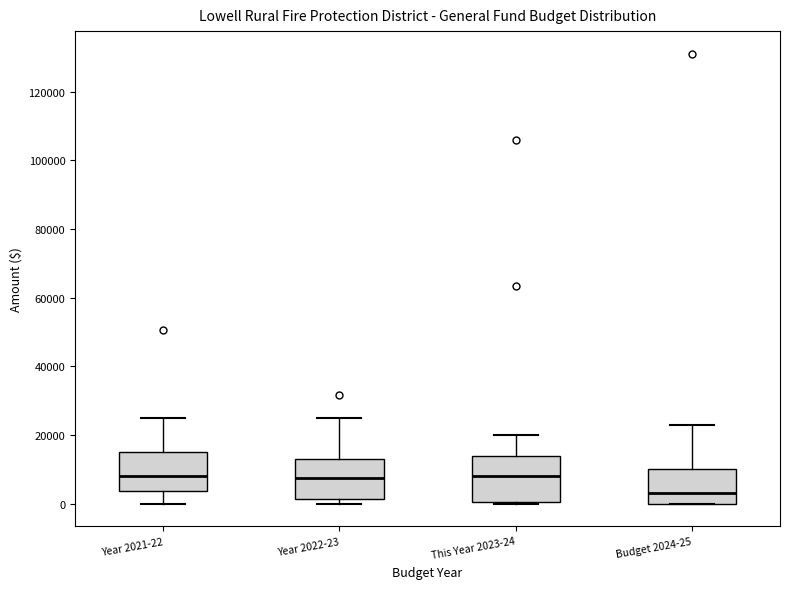

Where does the median line of the box for Budget 2024-25 sit on the y-axis? The values are not printed on the chart, so give them approximately, as read against the axis.

4000